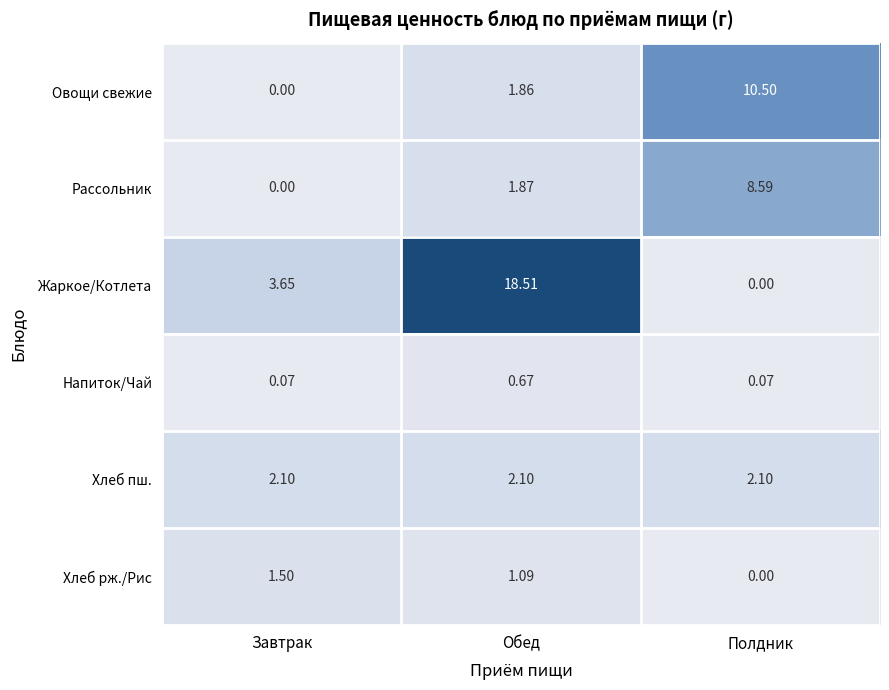

Which series has the largest range (max minus min)?

Жаркое/Котлета